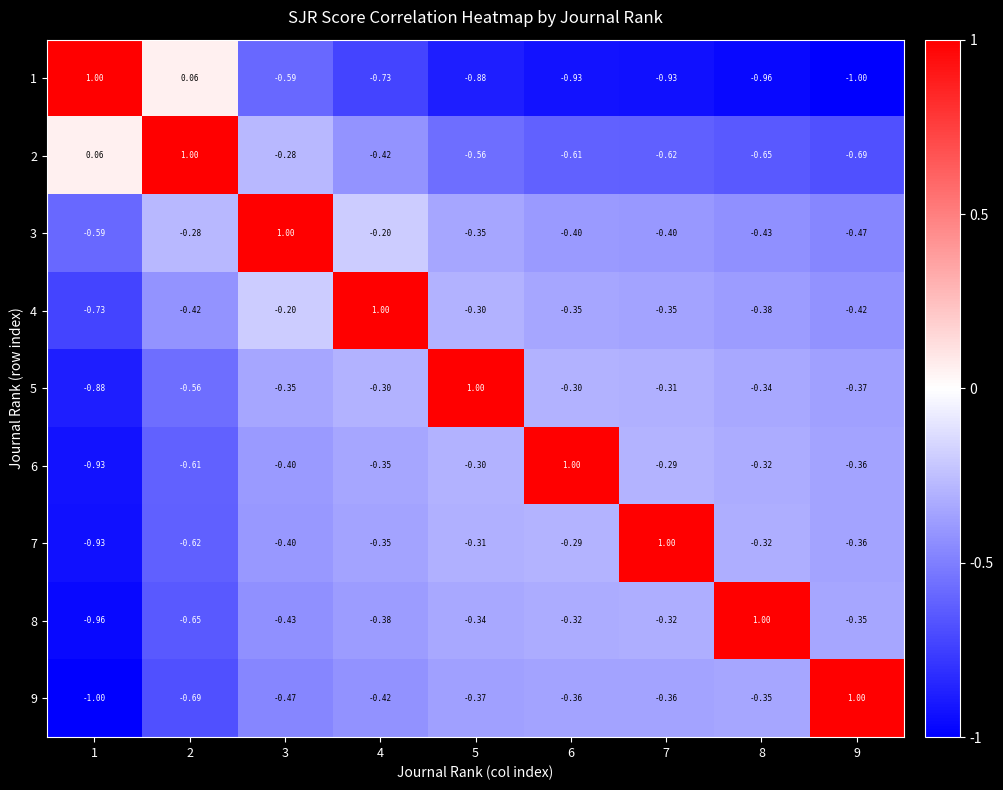

Is the value of 4 at 7 greater than the value of 8 at 5?

No